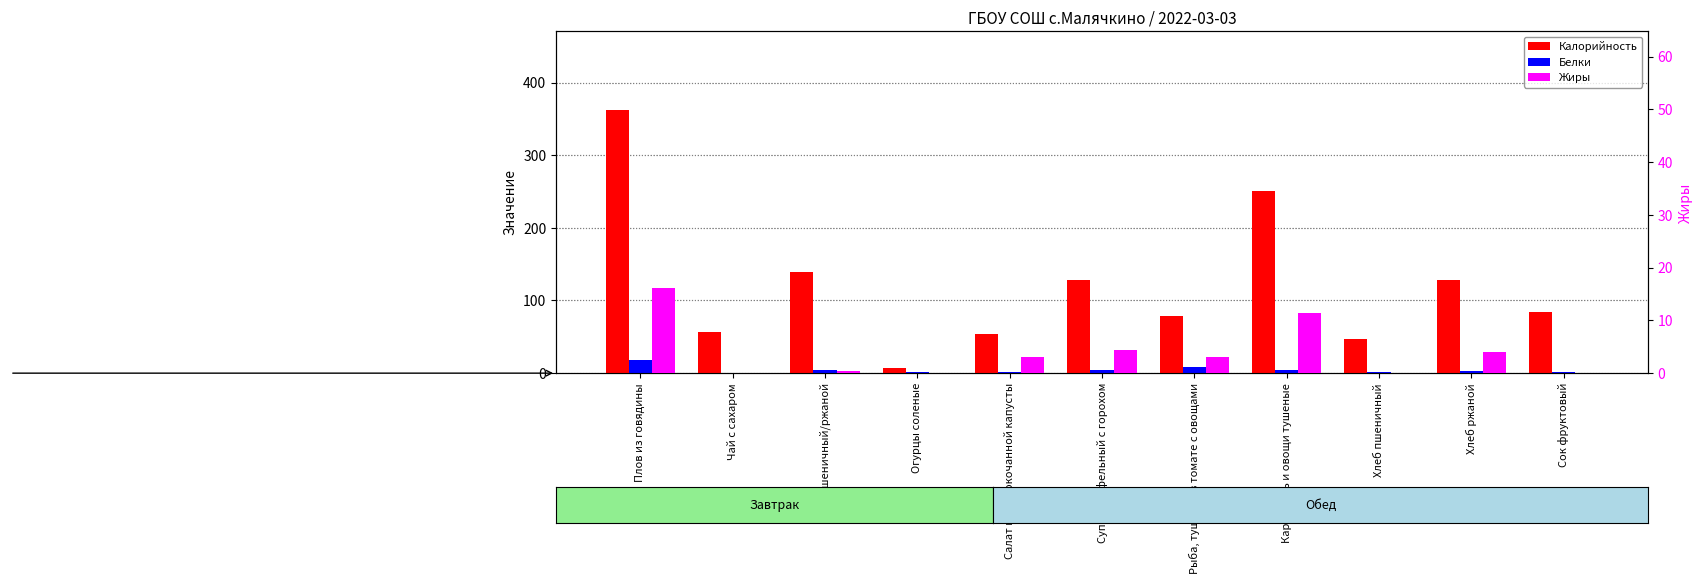

Where does the Белки series first go above 2?

Плов из говядины